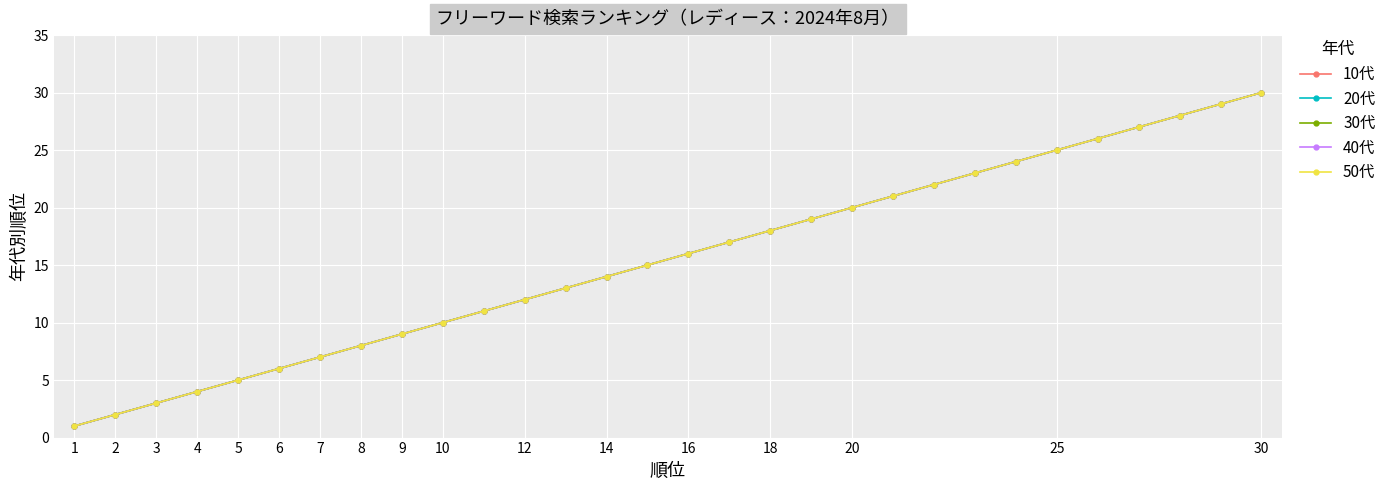

What are all the series names shown in the legend?

10代, 20代, 30代, 40代, 50代